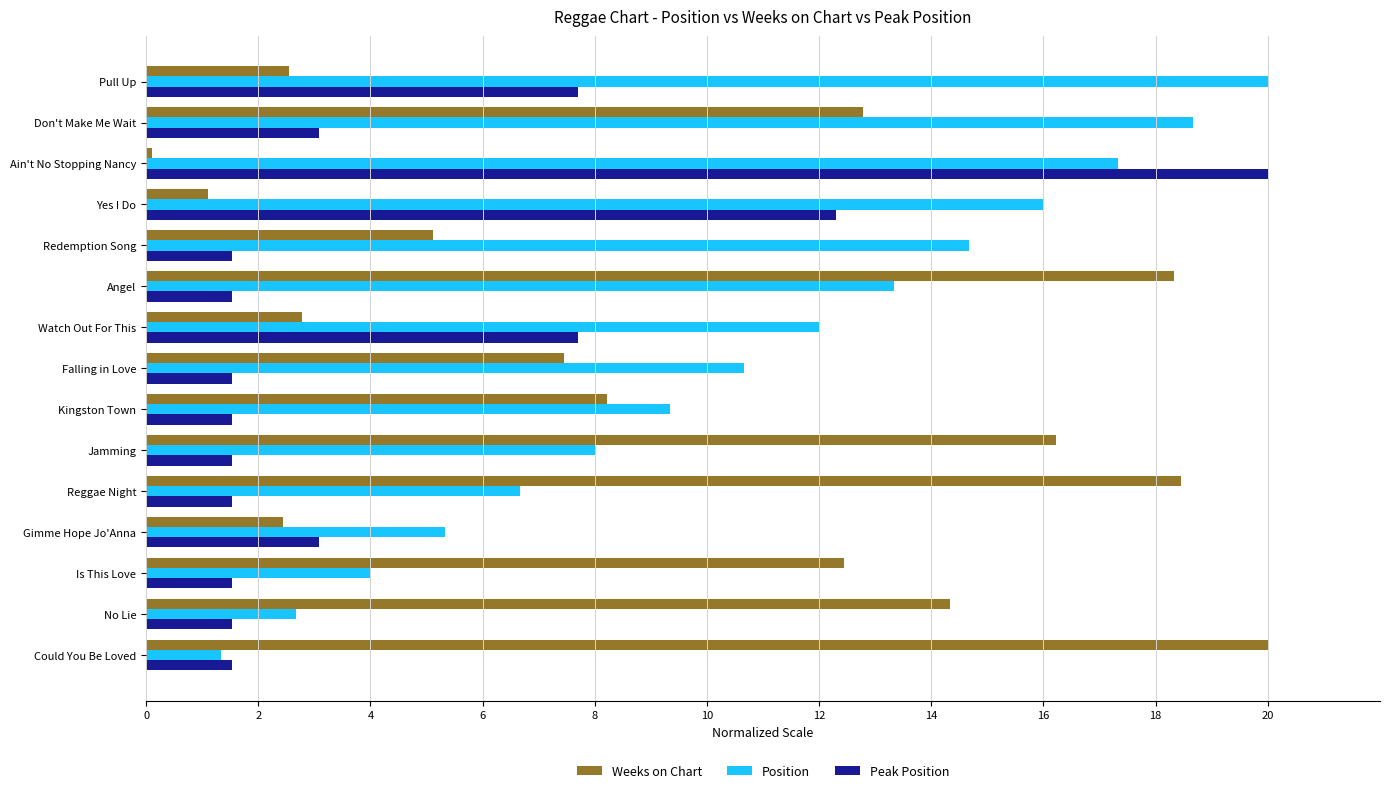

What is the difference between the second highest and second lowest values in the Position series?

16.0